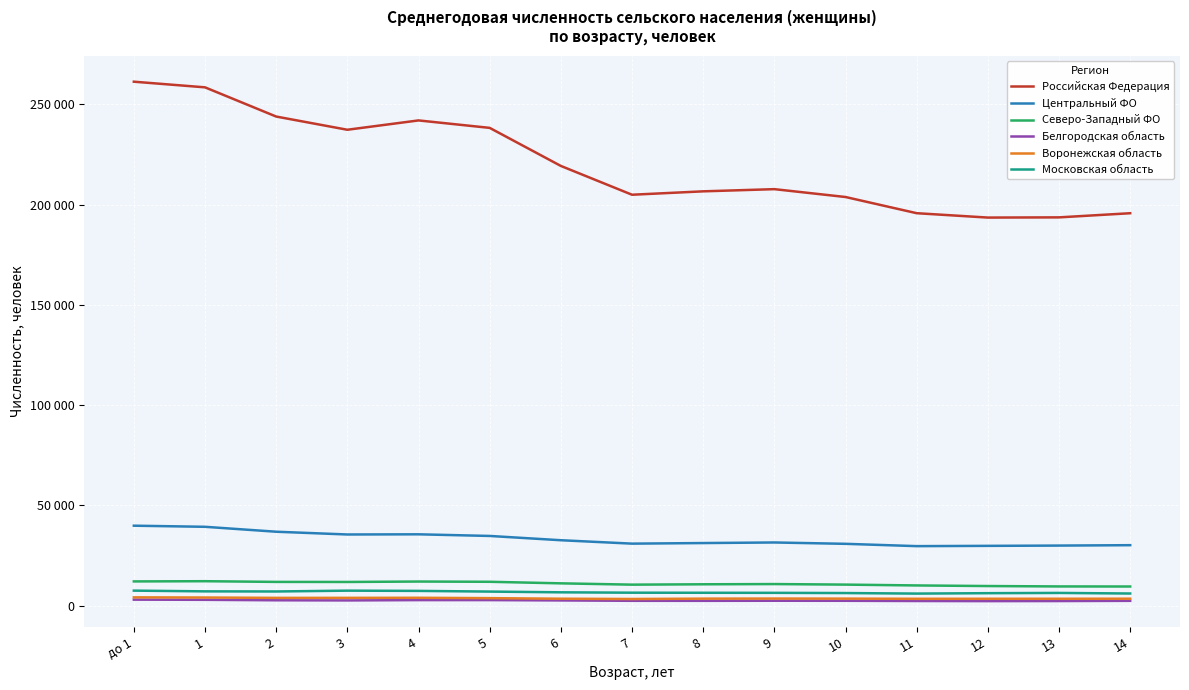

Does the chart have visible grid lines?

Yes